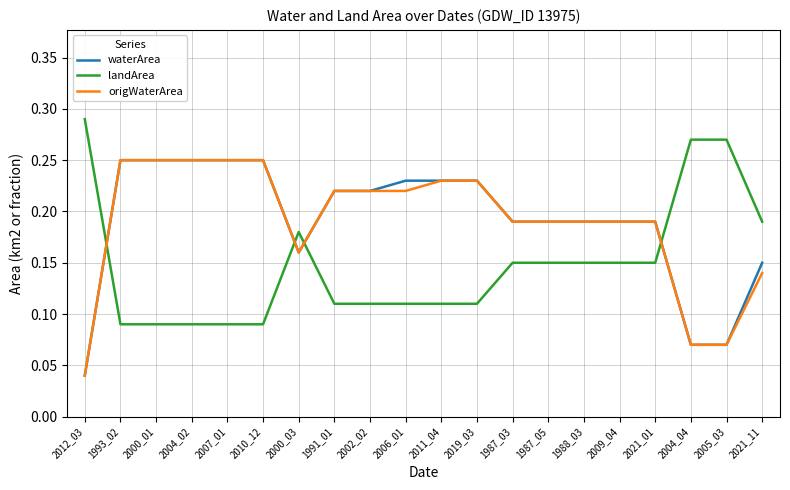

The waterArea series shows 0.4 at 2010_12. True or false?

False